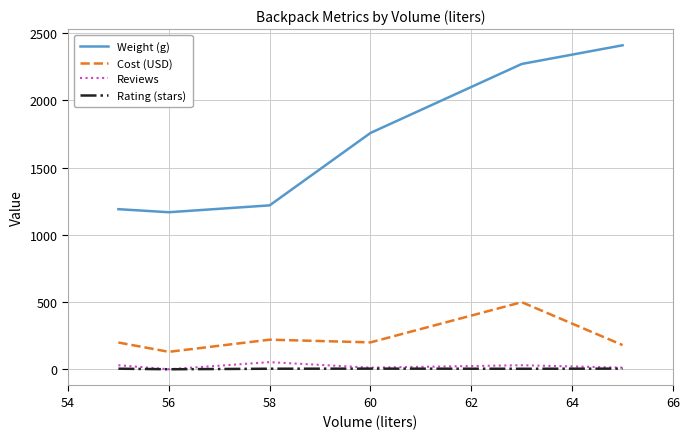

What is the lowest value of the Cost (USD) series?

129.7